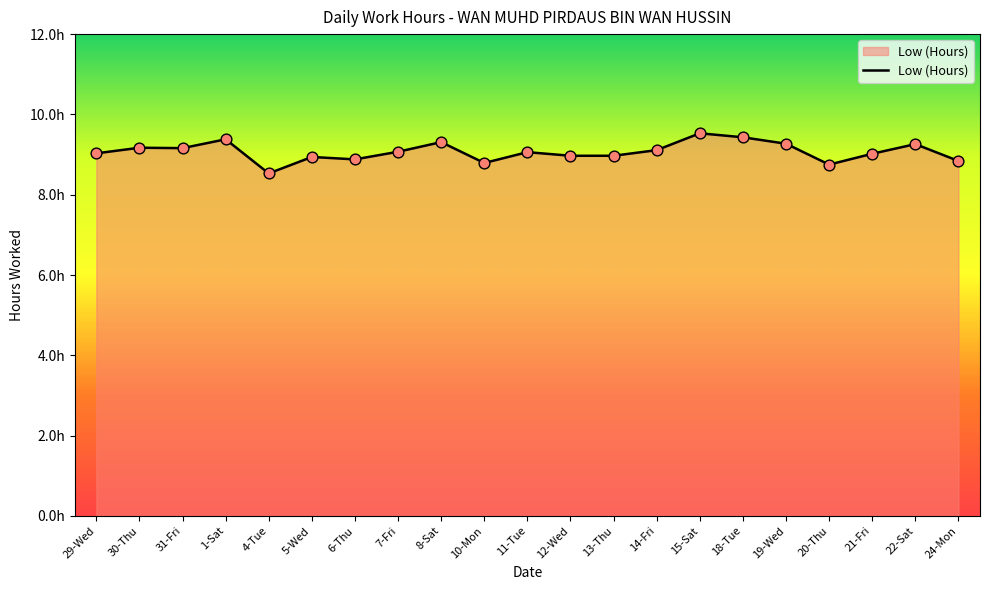

What is the change in value from 10-Mon to 14-Fri?

+0.3